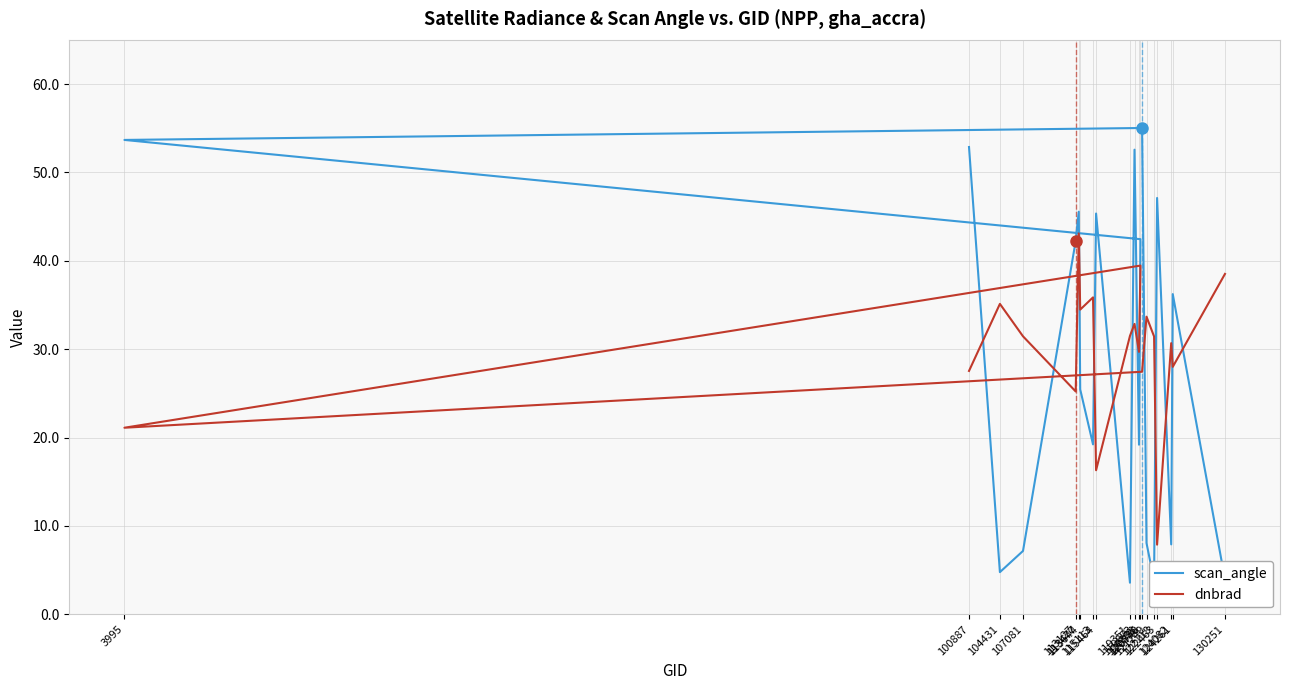

Does the chart display data point markers on the line(s)?

No